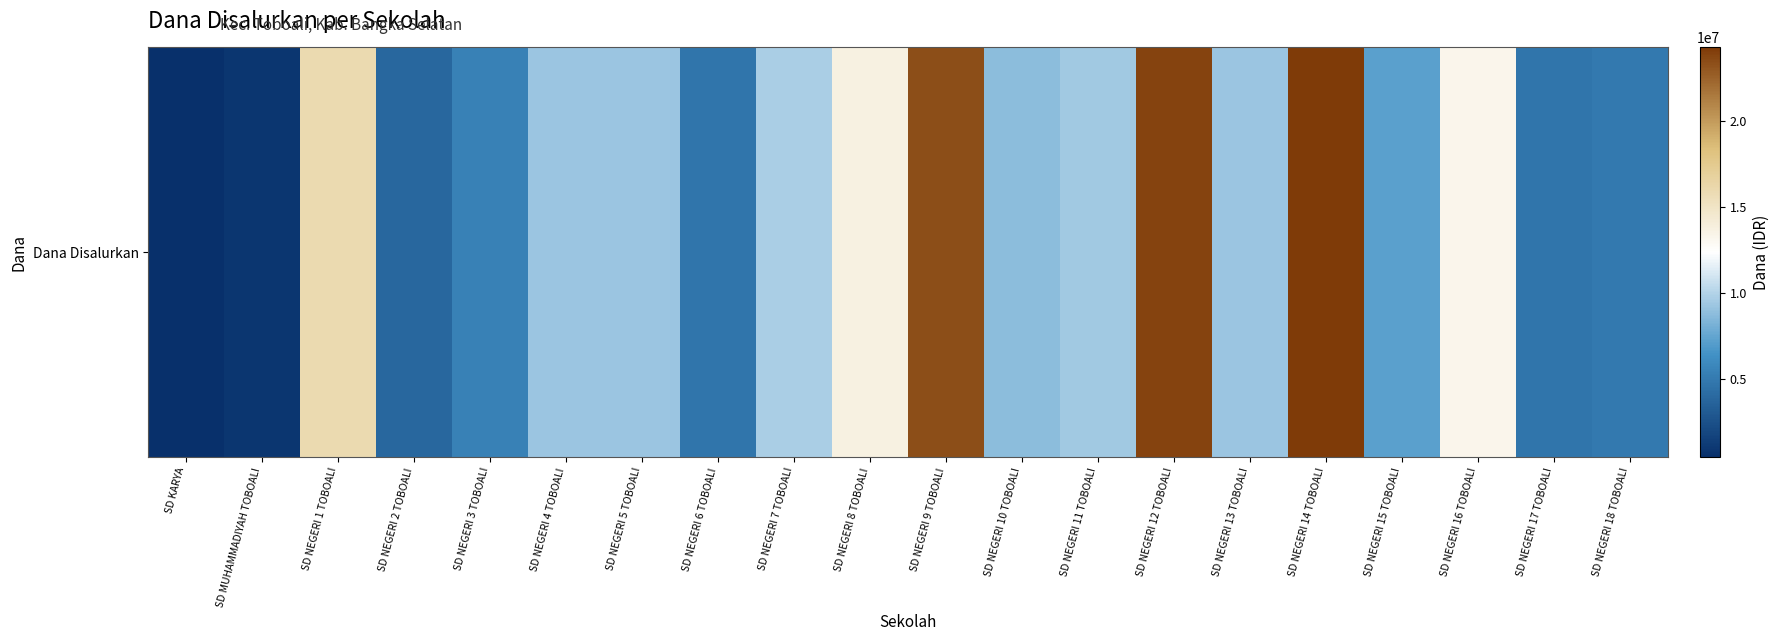

Rank the categories by value from highest to lowest.

SD NEGERI 14 TOBOALI, SD NEGERI 12 TOBOALI, SD NEGERI 9 TOBOALI, SD NEGERI 1 TOBOALI, SD NEGERI 8 TOBOALI, SD NEGERI 16 TOBOALI, SD NEGERI 7 TOBOALI, SD NEGERI 11 TOBOALI, SD NEGERI 4 TOBOALI, SD NEGERI 5 TOBOALI, SD NEGERI 13 TOBOALI, SD NEGERI 10 TOBOALI, SD NEGERI 15 TOBOALI, SD NEGERI 3 TOBOALI, SD NEGERI 18 TOBOALI, SD NEGERI 6 TOBOALI, SD NEGERI 17 TOBOALI, SD NEGERI 2 TOBOALI, SD MUHAMMADIYAH TOBOALI, SD KARYA